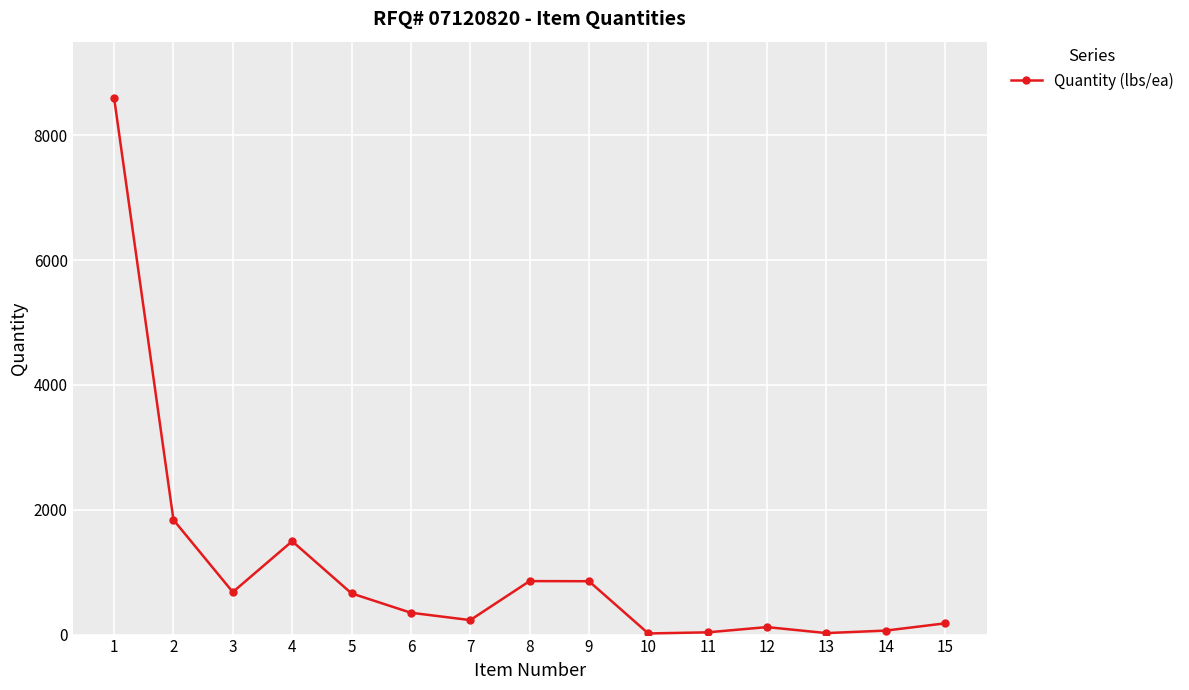

What is the value of the 5th point from the left?

660